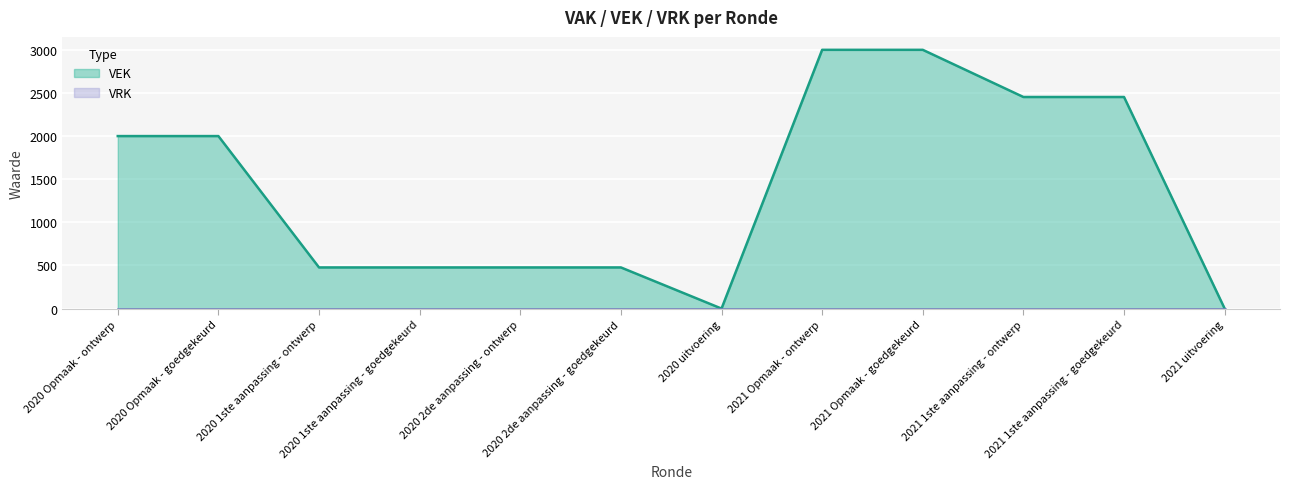

What is the sum of all values?

16814